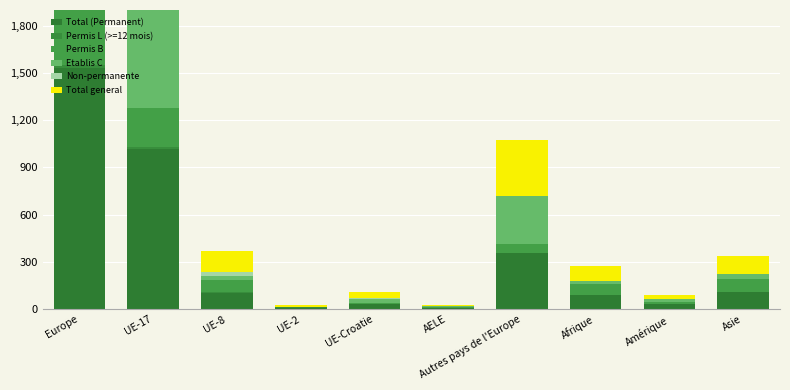

Count the number of data series in this chart.

6